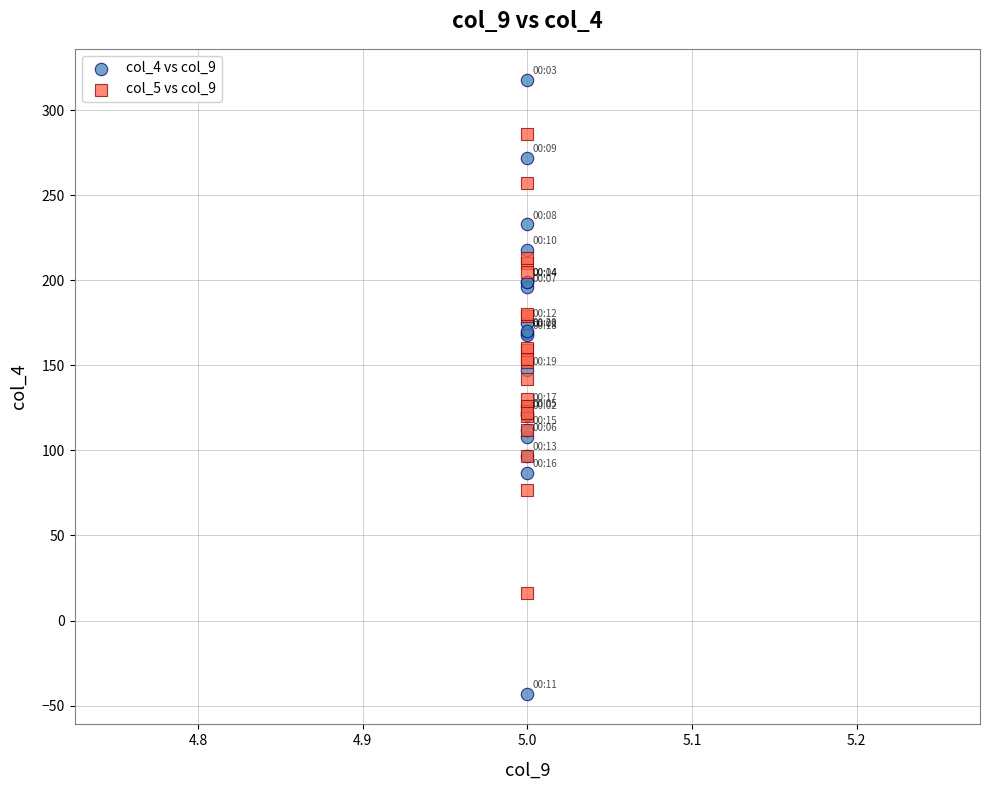

Which series reaches the minimum Y coordinate?

col_4 vs col_9